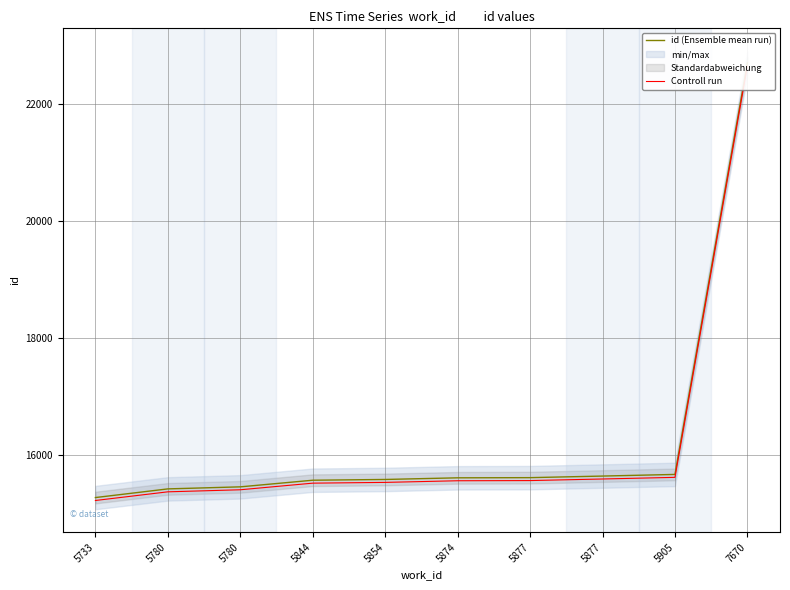

What is the spread (max minus min) of values at 5905?

50